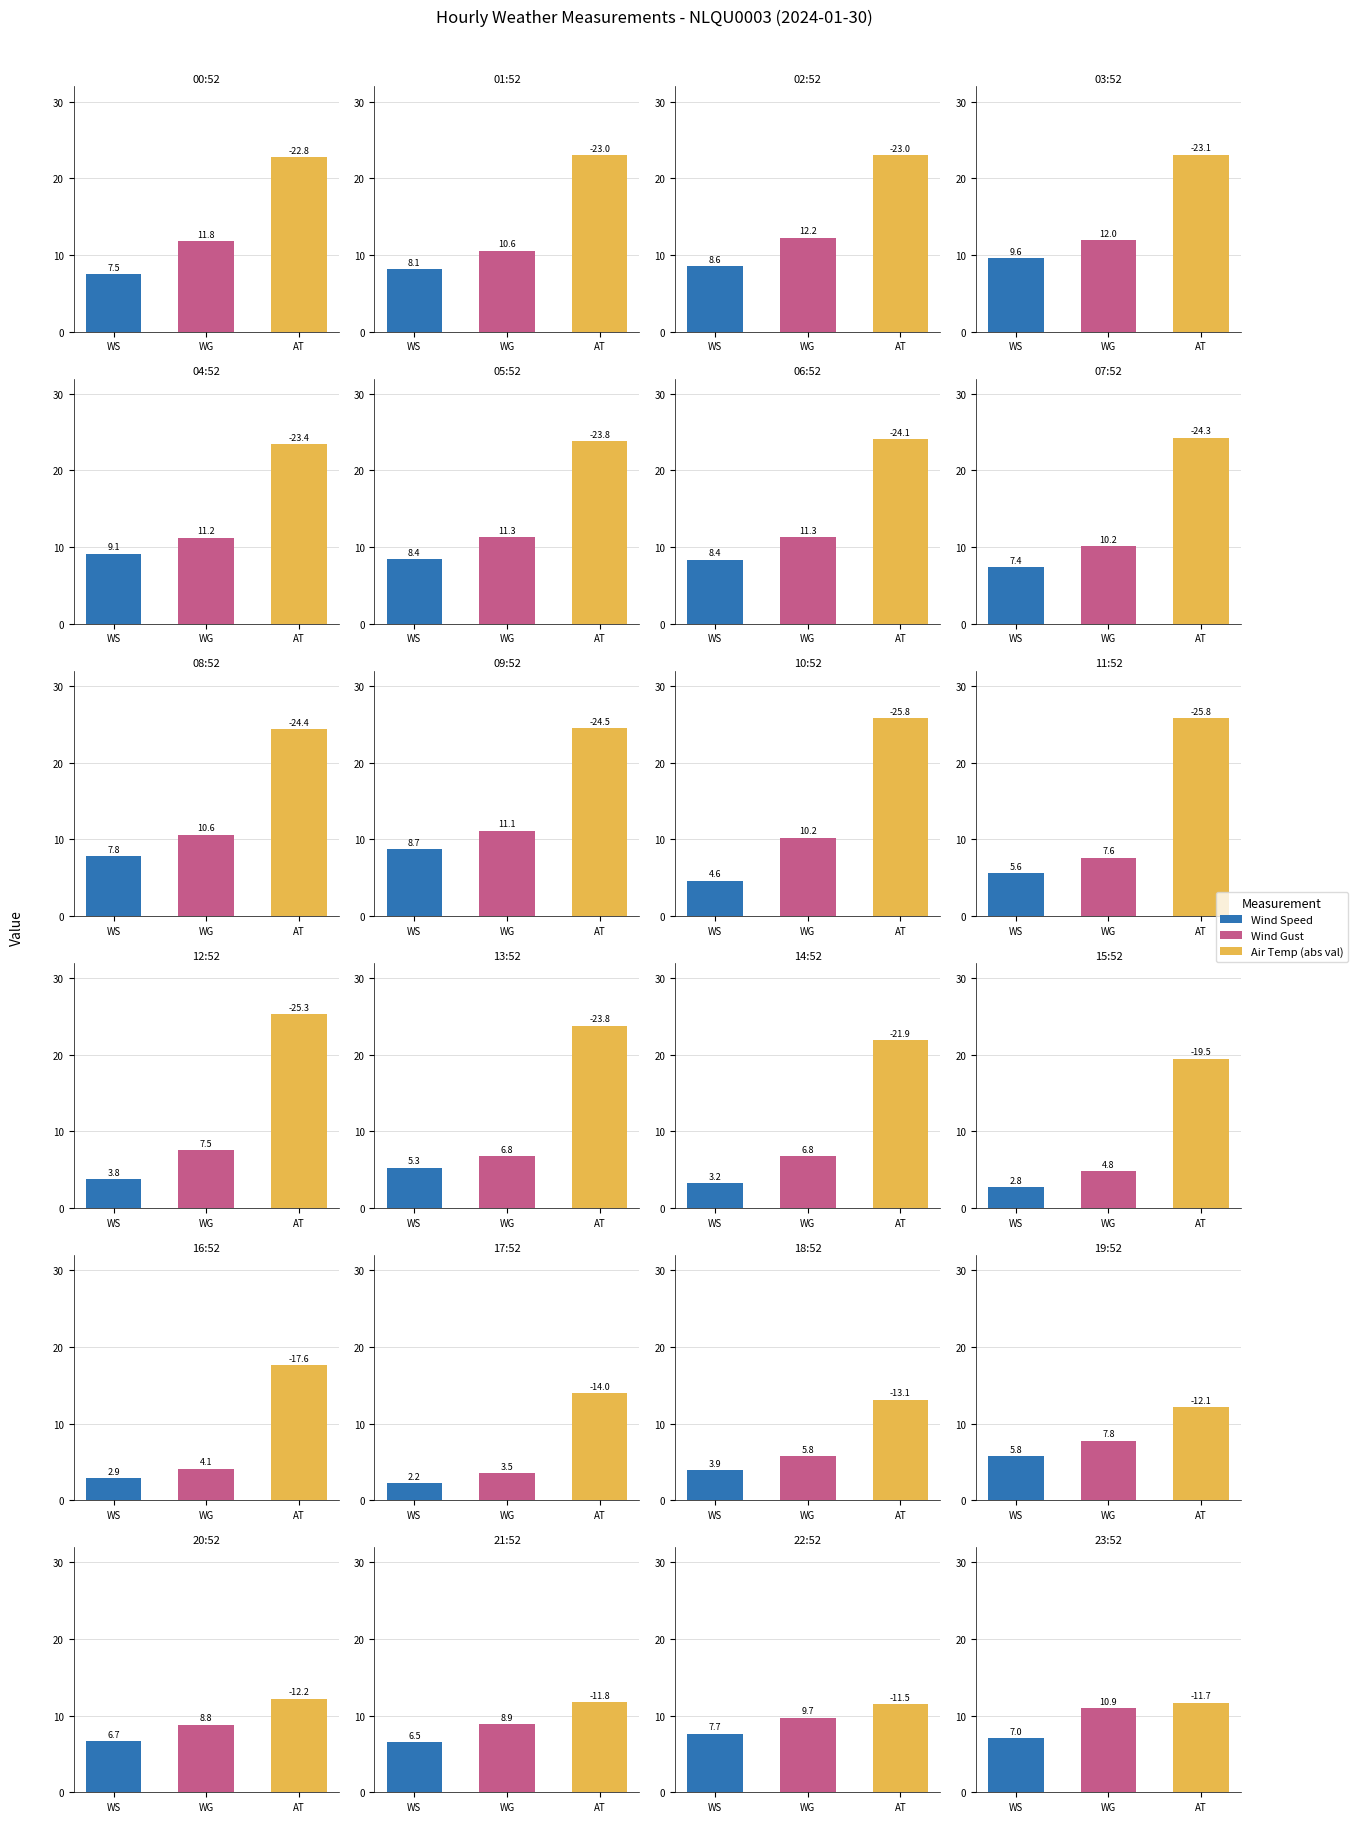

What is the difference between the AIR_TEMP values at 20 and 4?

11.2